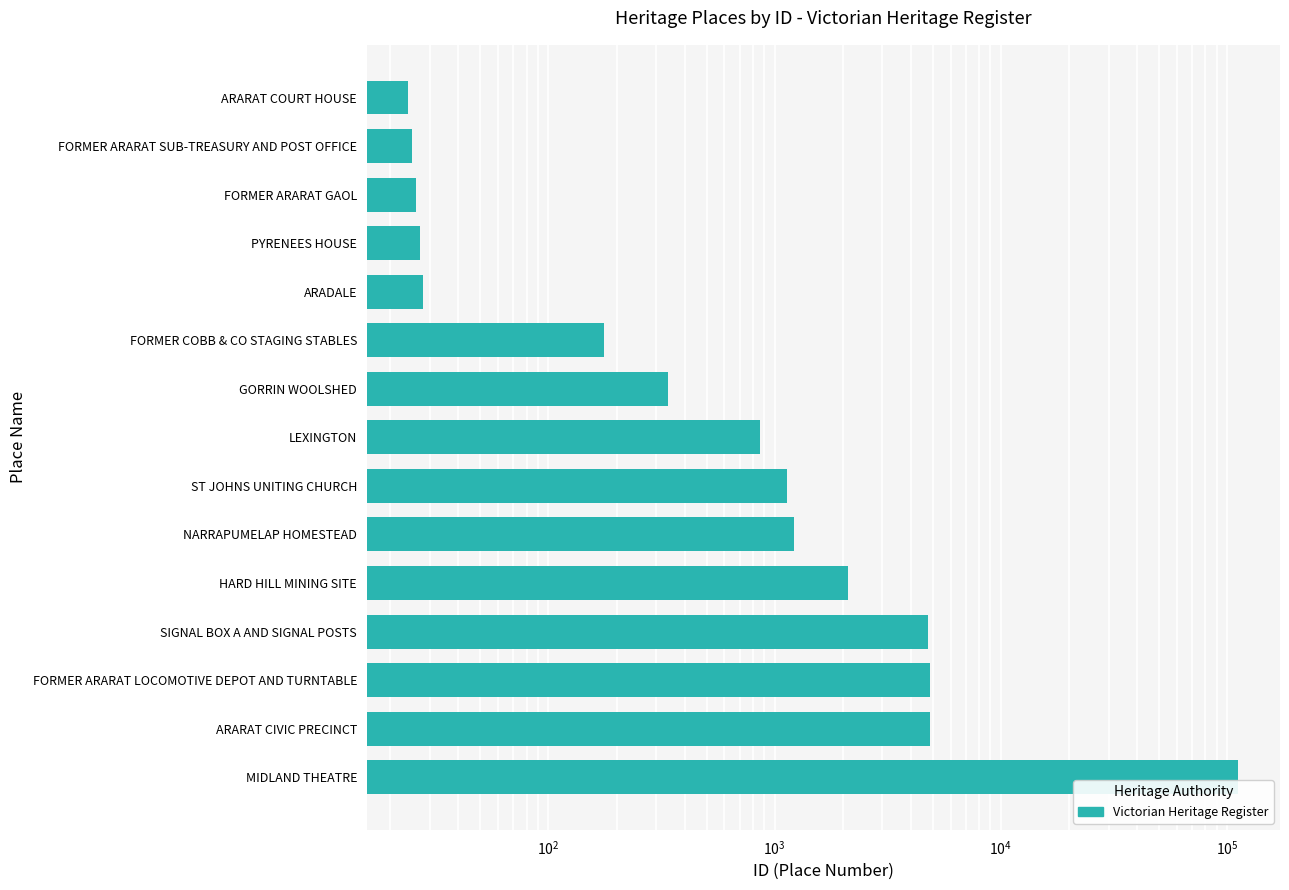

Reading right to left, transcribe all the data shown in this chart.

112535	4867	4848	4779	2104	1215	1130	859	337	176	28	27	26	25	24